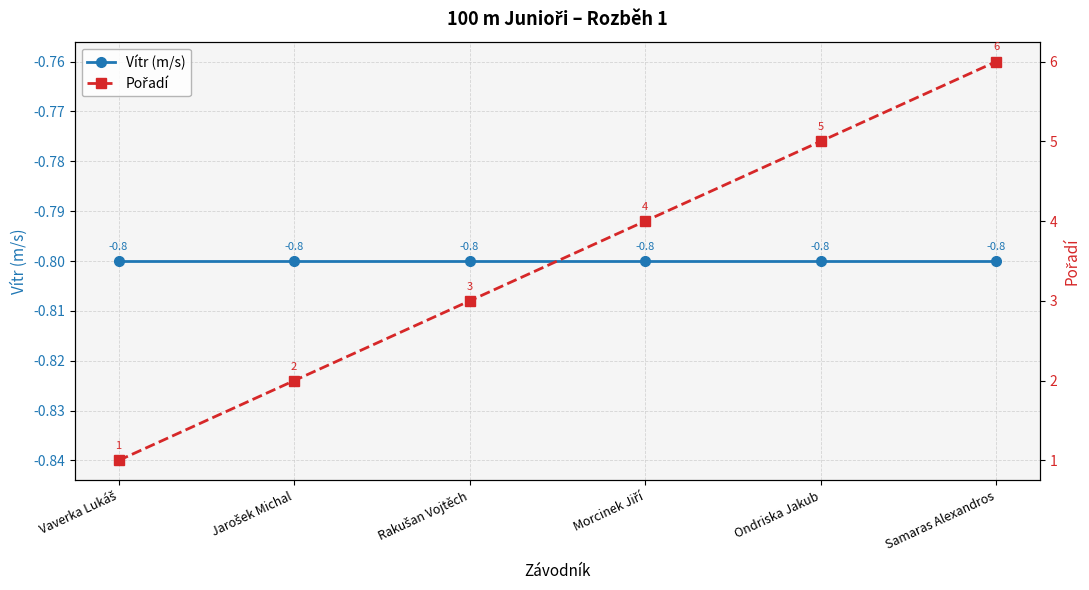

Which series has the largest total across all categories?

Pořadí